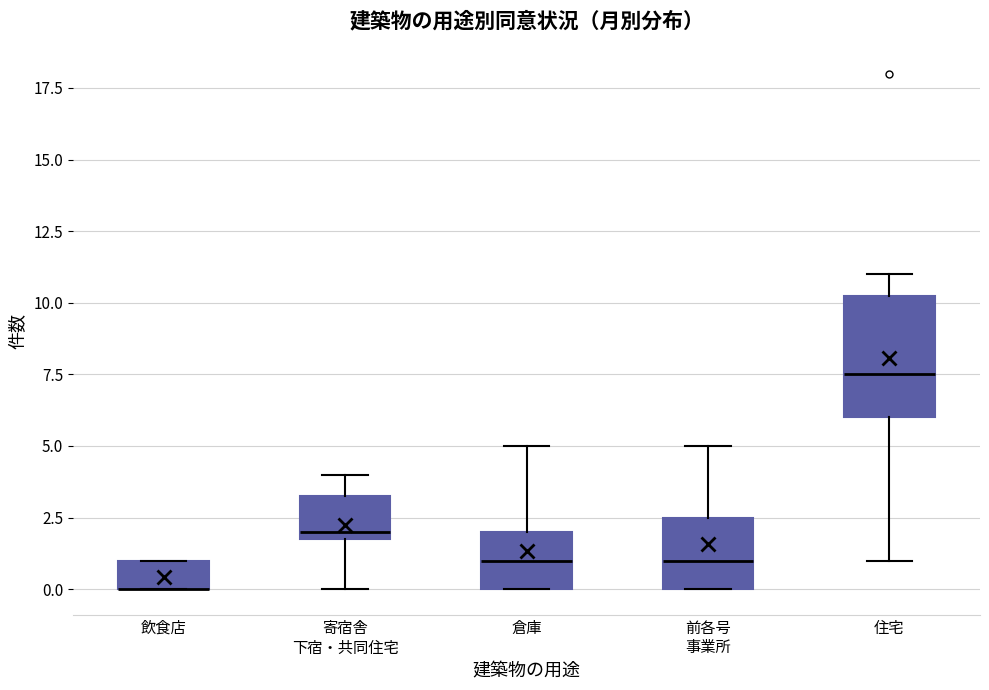

Which box is the tallest, from its lower edge to its upper edge?

住宅